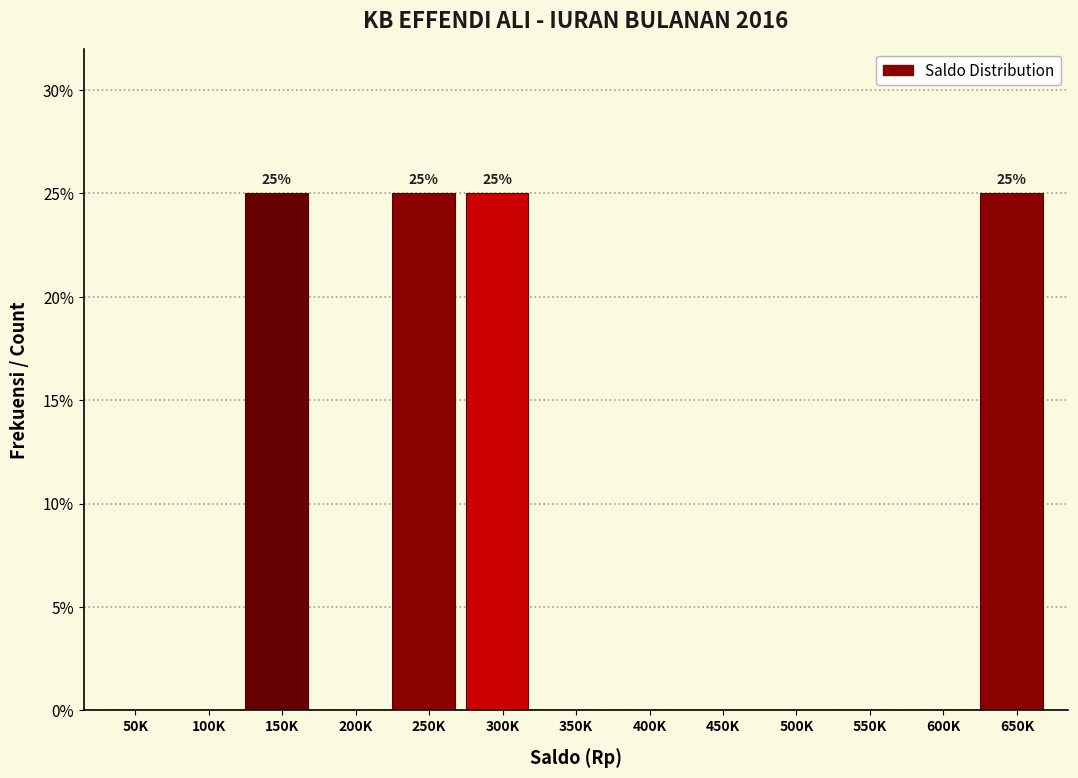

Reading left to right, what are all the values shown in this chart?

50K=0	100K=0	150K=25	200K=0	250K=25	300K=25	350K=0	400K=0	450K=0	500K=0	550K=0	600K=0	650K=25